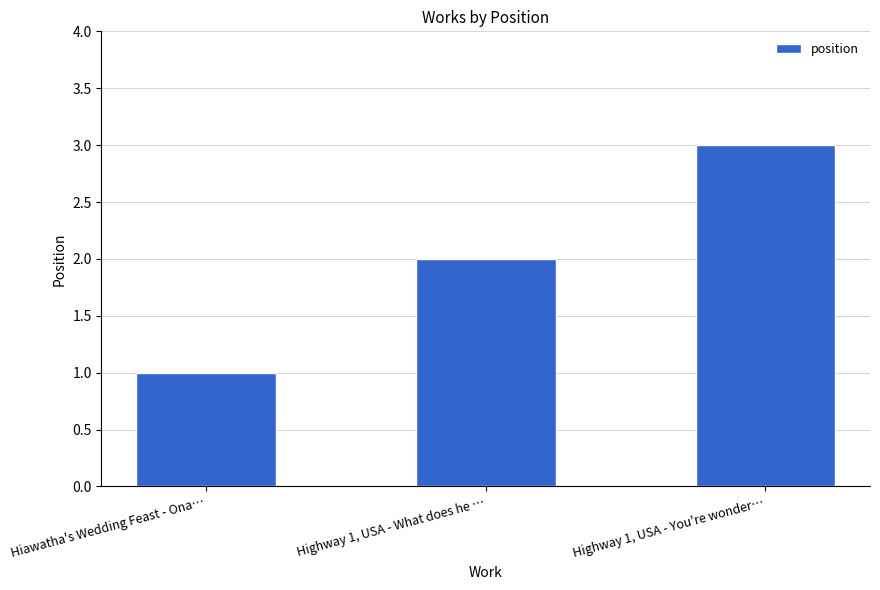

Reading left to right, list all the values displayed in this chart.

Hiawatha's Wedding Feast - Ona…=1	Highway 1, USA - What does he …=2	Highway 1, USA - You're wonder…=3